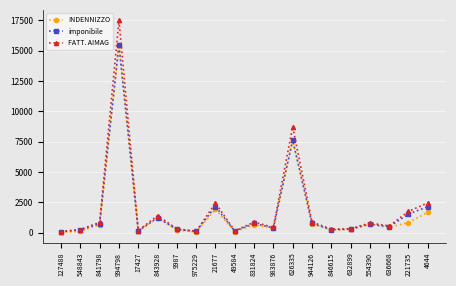

What is the total value across all series at 49584?

380.6